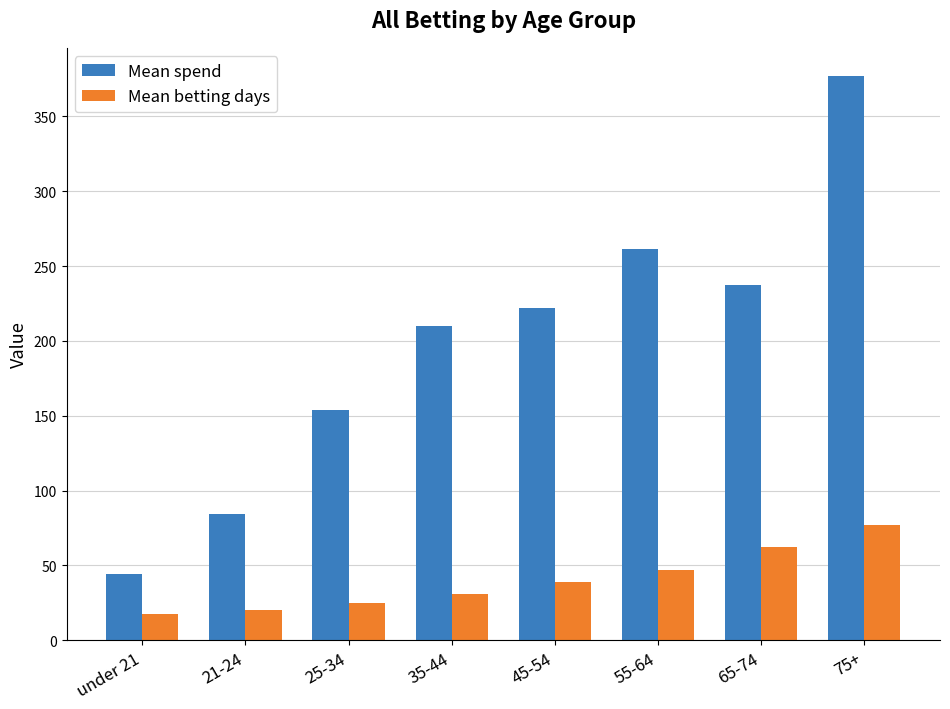

What is the label of the 4th bar from the right?

45-54